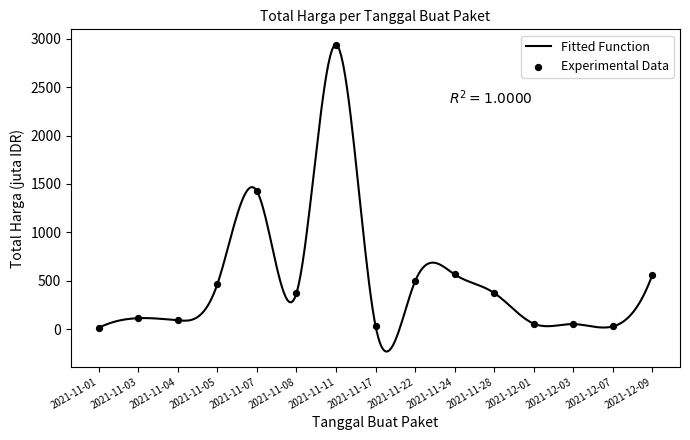

What is the change in value from 2021-11-11 to 2021-11-22?

-2446.4